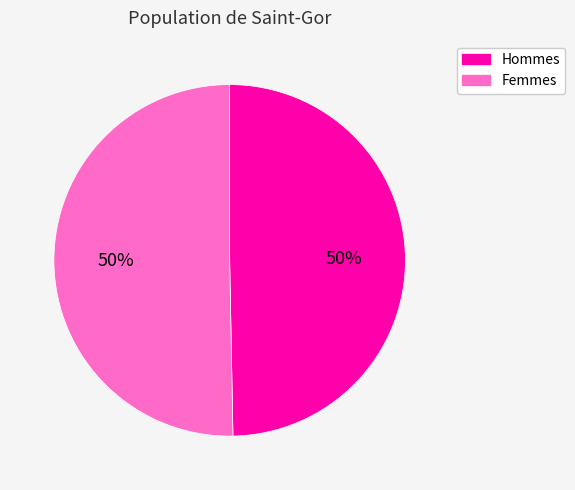

How many slices are in this pie chart?

2